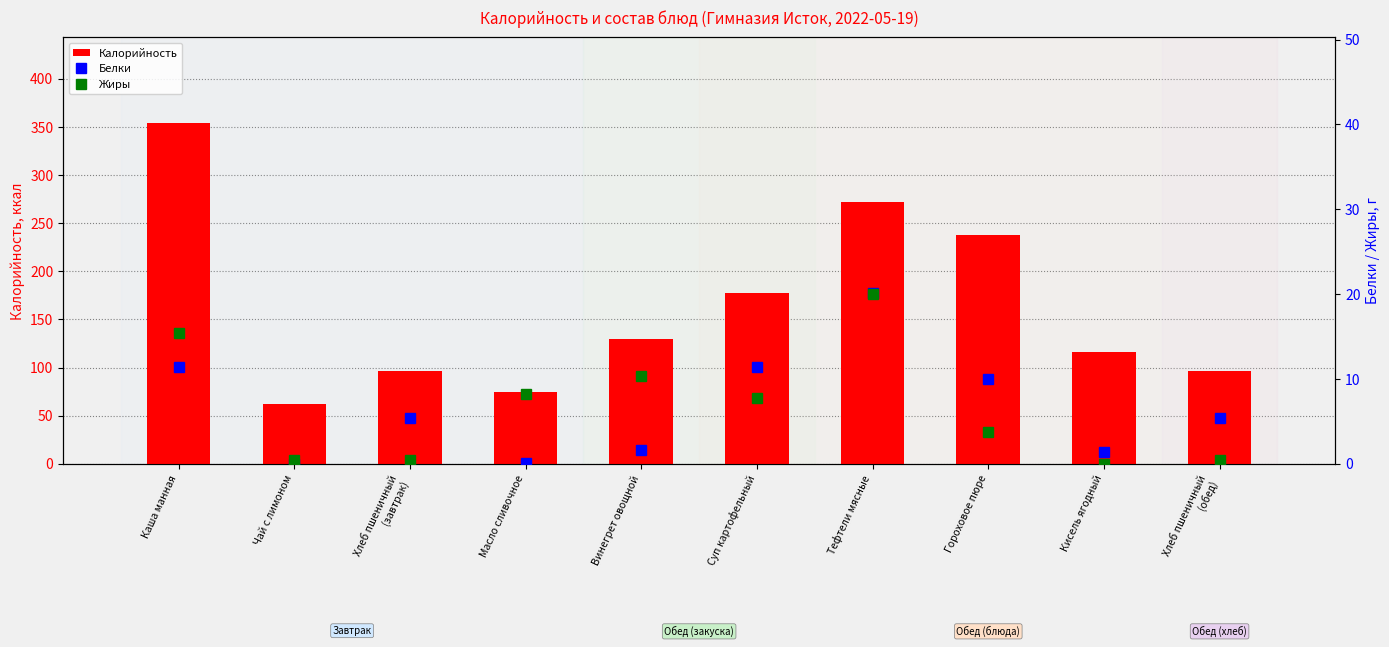

At which label does Жиры reach its minimum?

Кисель ягодный